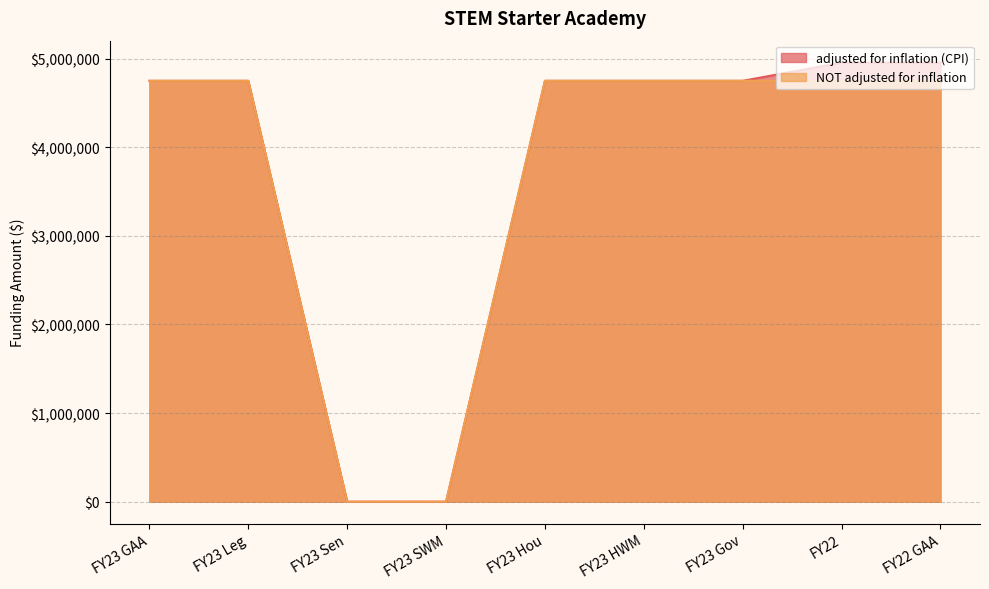

Is the value of adjusted for inflation (CPI) at FY22 GAA greater than the value of NOT adjusted for inflation at FY23 HWM?

Yes